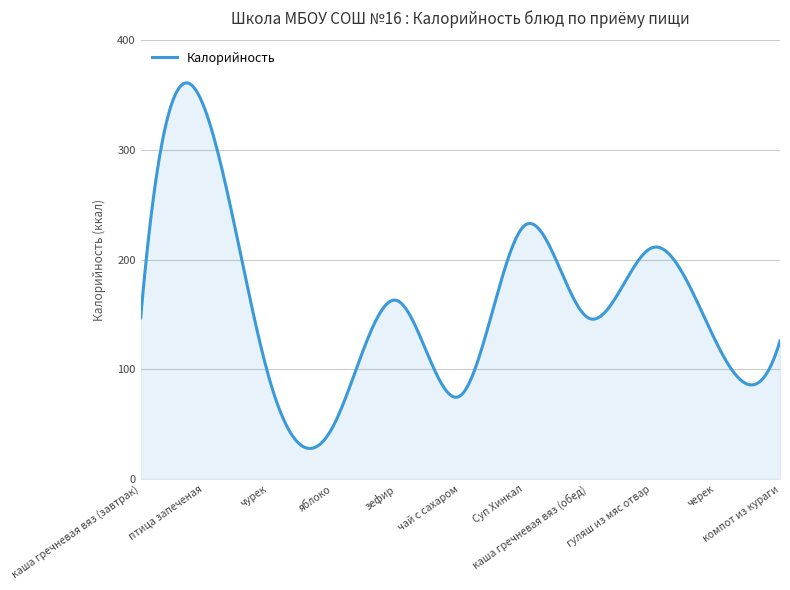

How many series are shown in this chart?

1